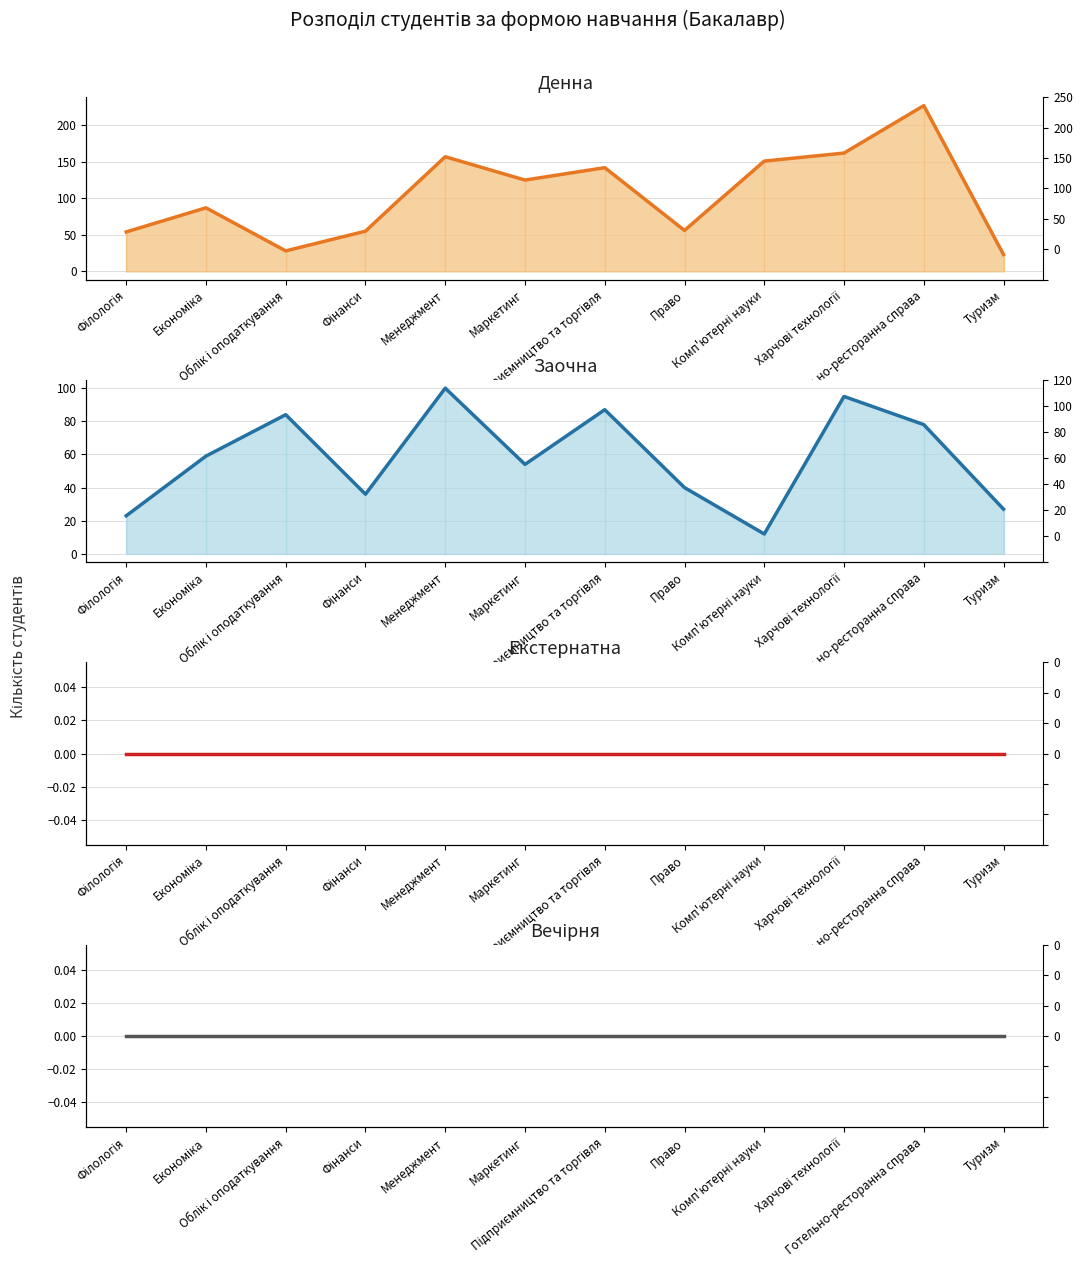

Between Філологія and Фінанси, which series saw the biggest shift?

Заочна